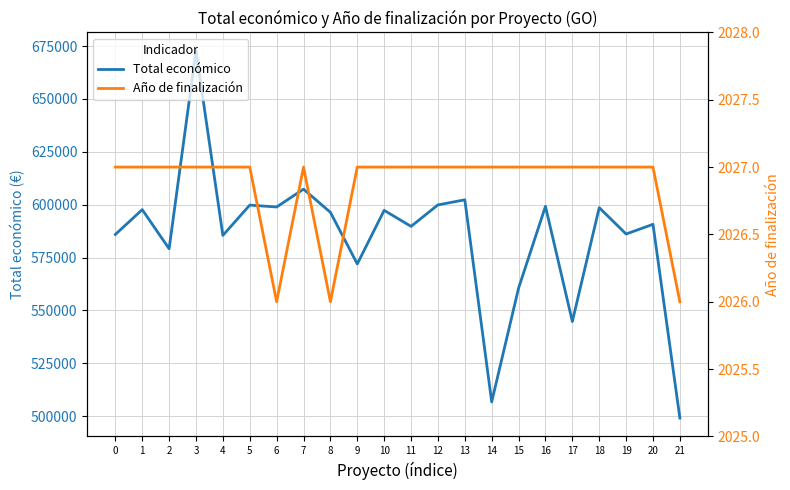

Reading left to right, transcribe all the data shown in this chart.

Total económico: 585914.0	597651.0	579152.0	672807.0	585460.0	599792.0	598909.0	607342.0	596384.0	571965.0	597320.0	589731.0	599898.0	602295.4	506703.0	560529.0	599211.0	544746.0	598597.0	586120.0	590712.0	499059.0
Año de finalización: 2027.0	2027.0	2027.0	2027.0	2027.0	2027.0	2026.0	2027.0	2026.0	2027.0	2027.0	2027.0	2027.0	2027.0	2027.0	2027.0	2027.0	2027.0	2027.0	2027.0	2027.0	2026.0